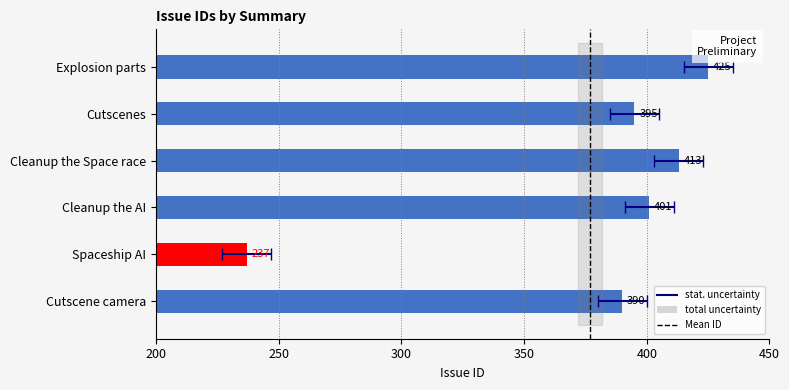

Rank the categories by value from highest to lowest.

Explosion parts, Cleanup the Space race, Cleanup the AI, Cutscenes, Cutscene camera, Spaceship AI